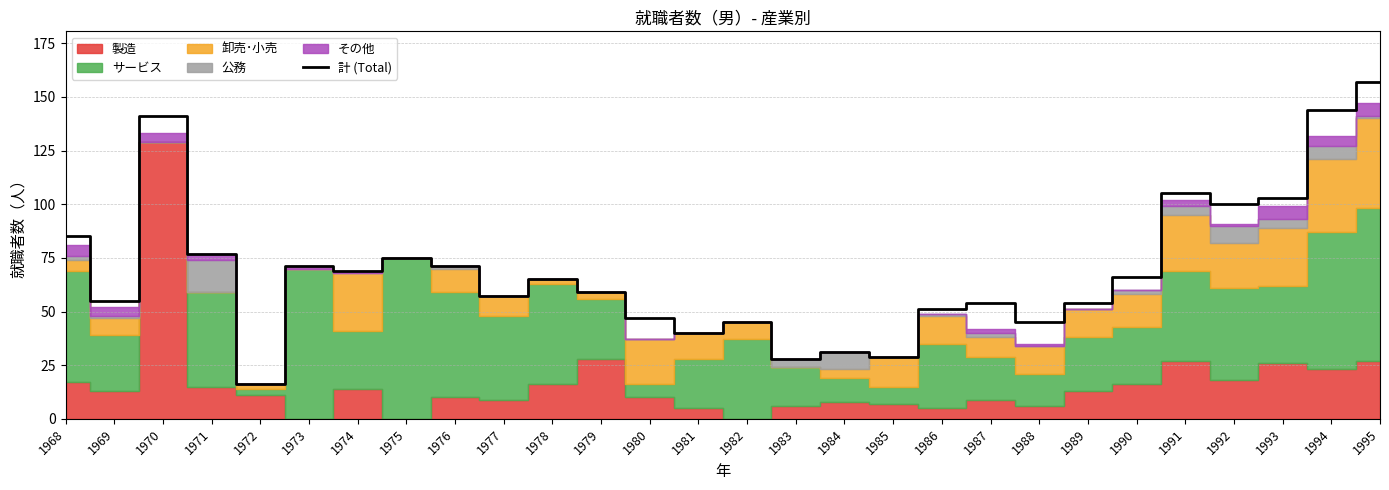

What is the sum of the values at 1986 and 1979?

110